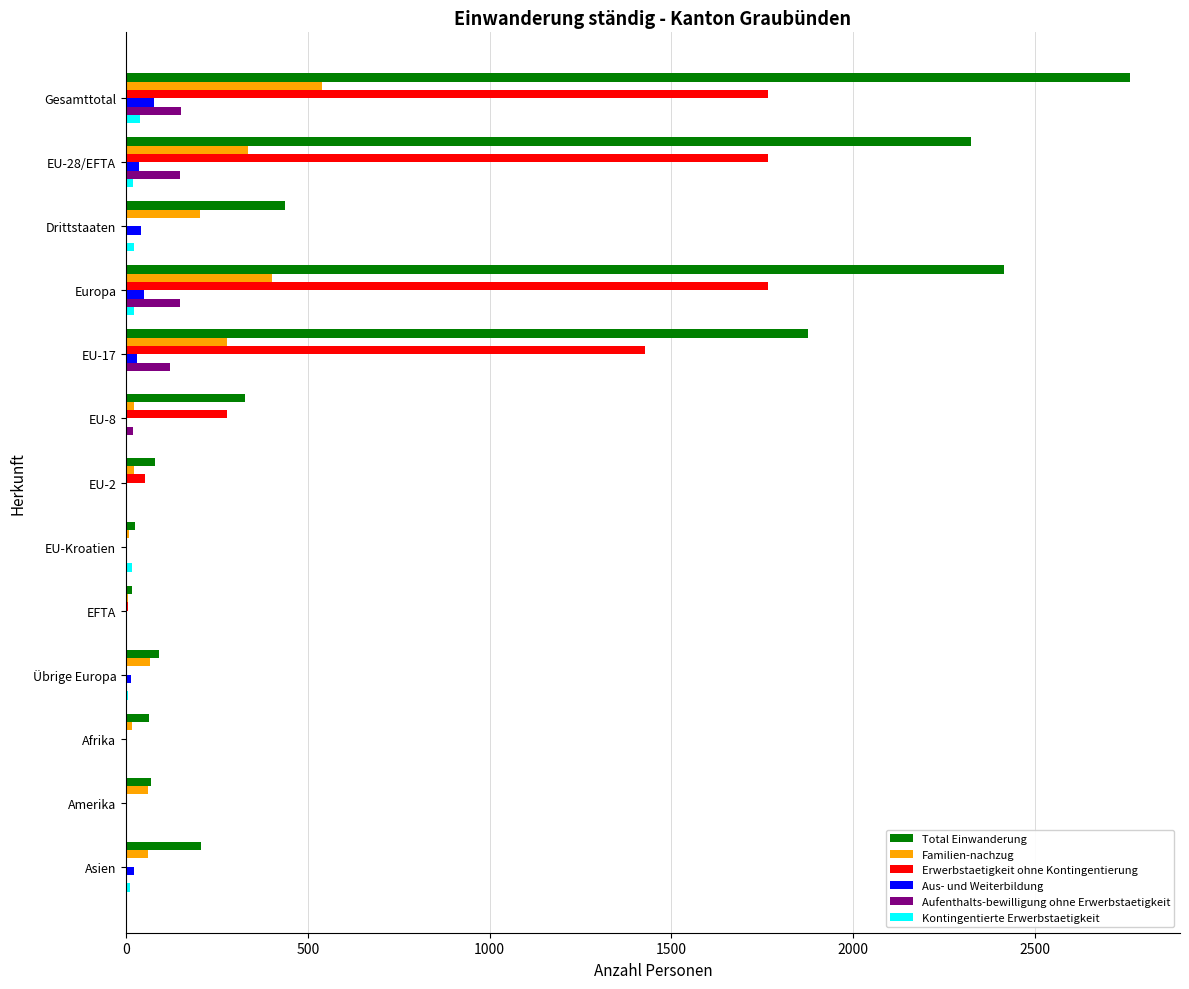

At which label is Total Einwanderung closest to 1388?

EU-17